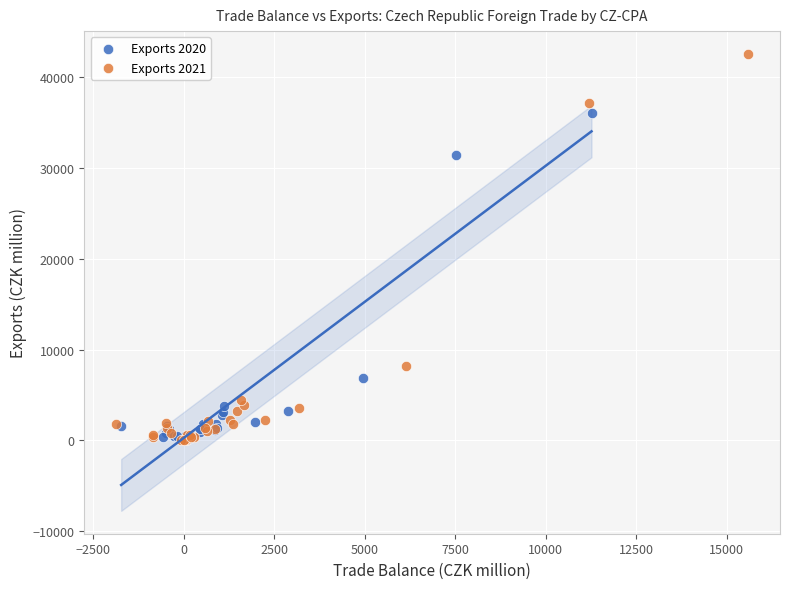

Which series has the widest spread of Y values?

Exports 2021